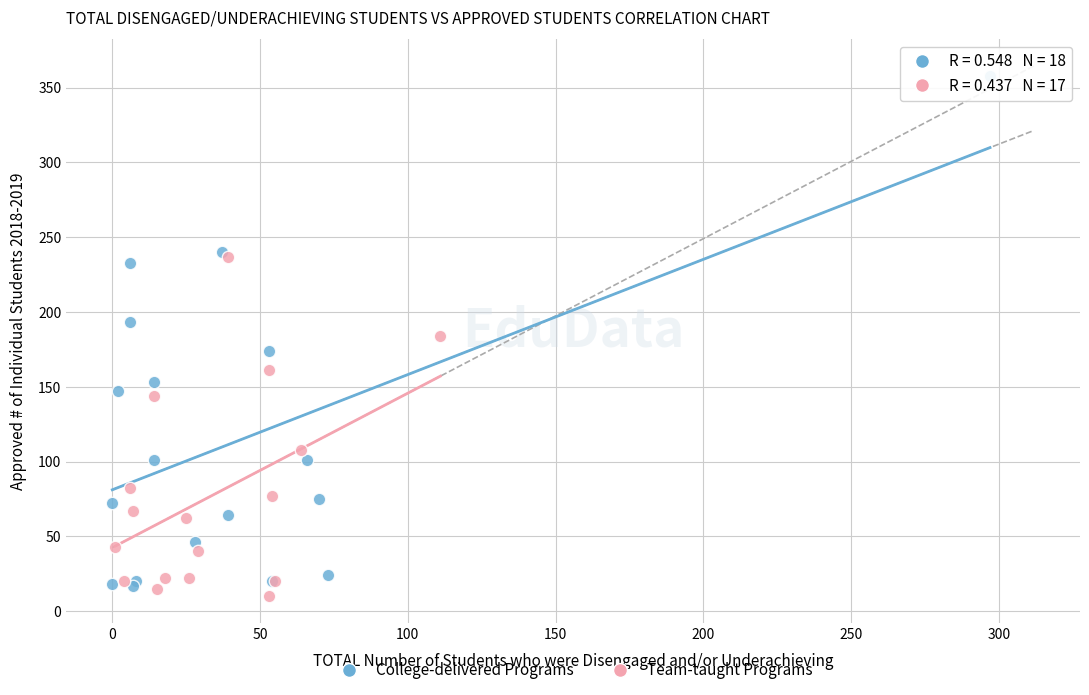

Which series has the widest spread of Y values?

College-delivered Programs